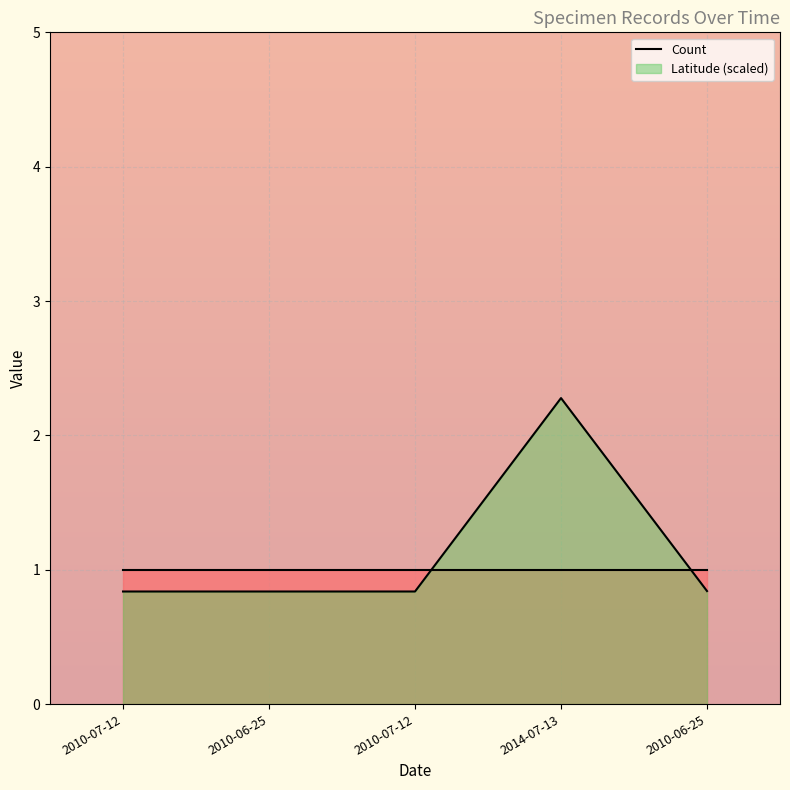

True or false: the data shows 1.2 at 2010-06-25.

False